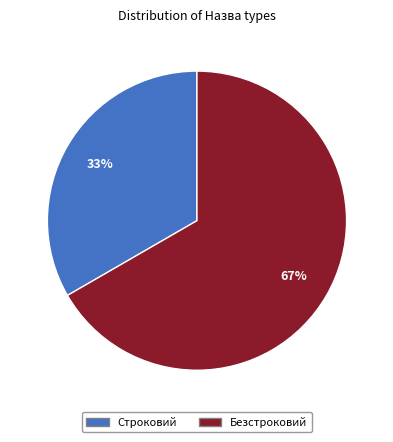

Which category has the smallest portion of the pie?

Строковий